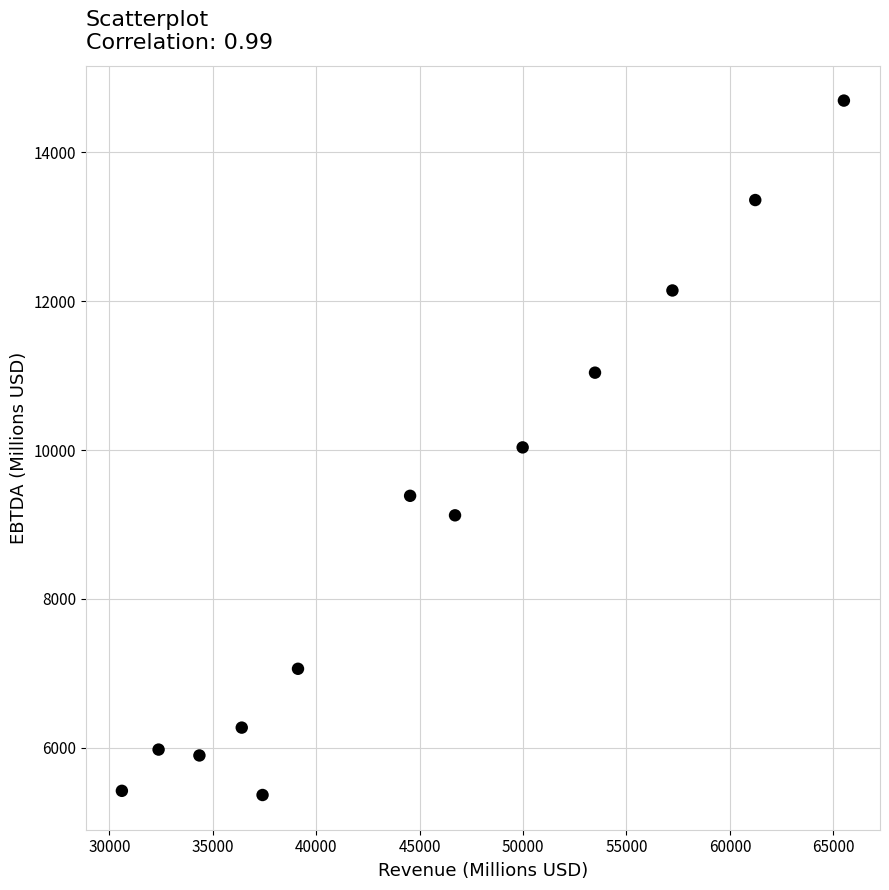

What is the range of X values (max minus min)?

34912.2